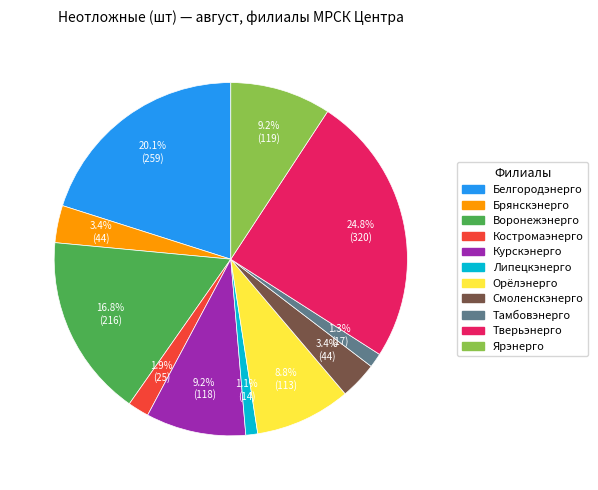

How many slices are in this pie chart?

11